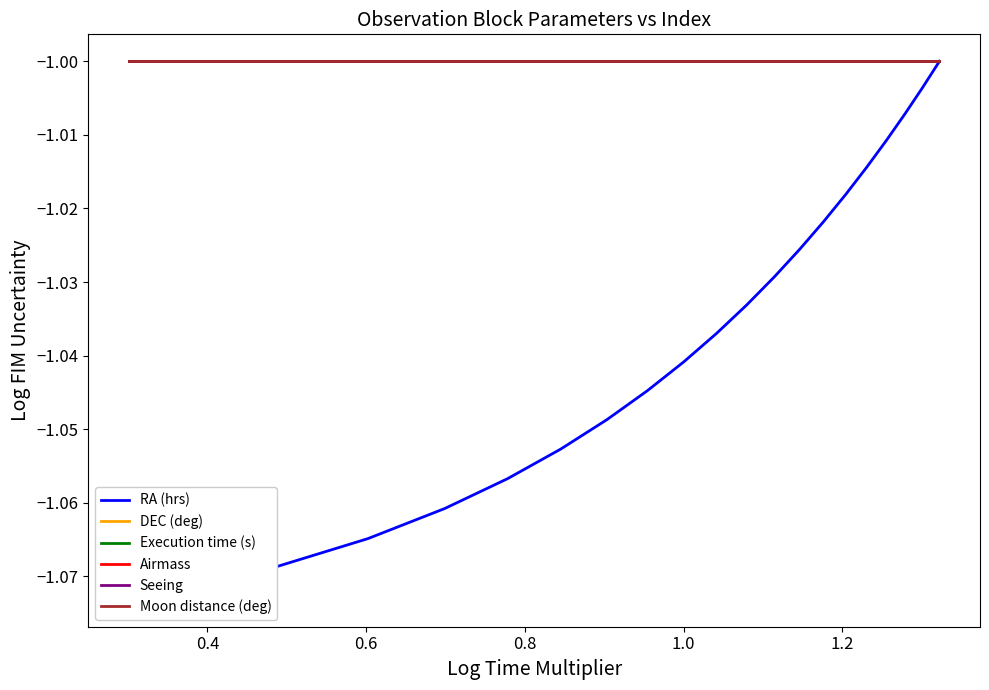

What is the sum of all Airmass values?

-20.0